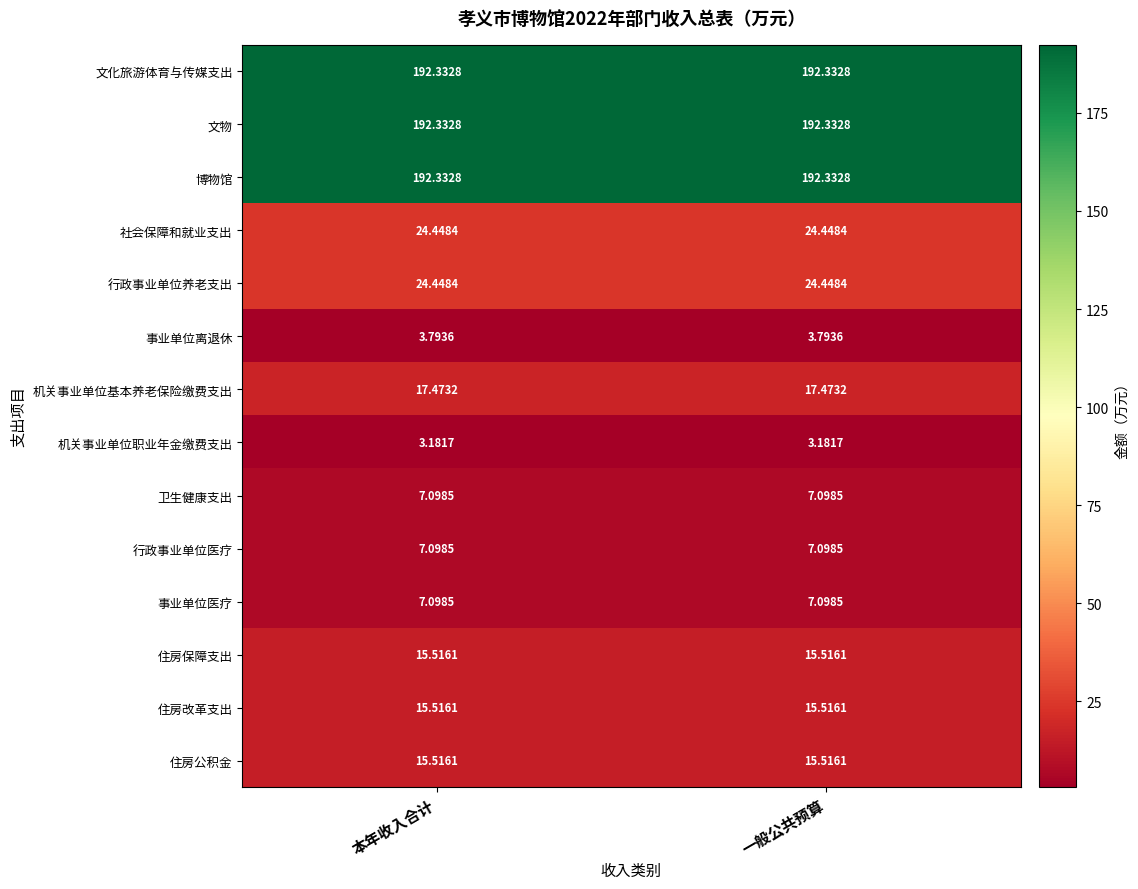

Is the value of 事业单位医疗 at 一般公共预算 greater than the value of 社会保障和就业支出 at 本年收入合计?

No